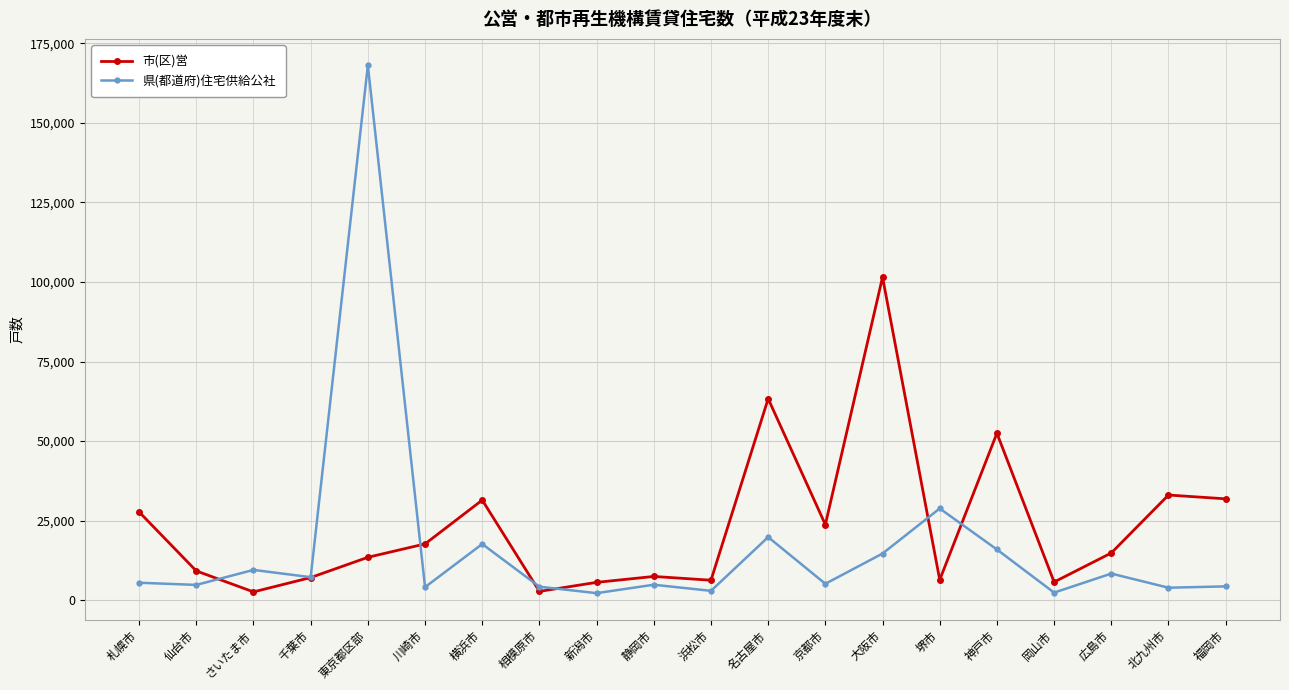

True or false: 市(区)営 has more than 2 interior local peaks.

True